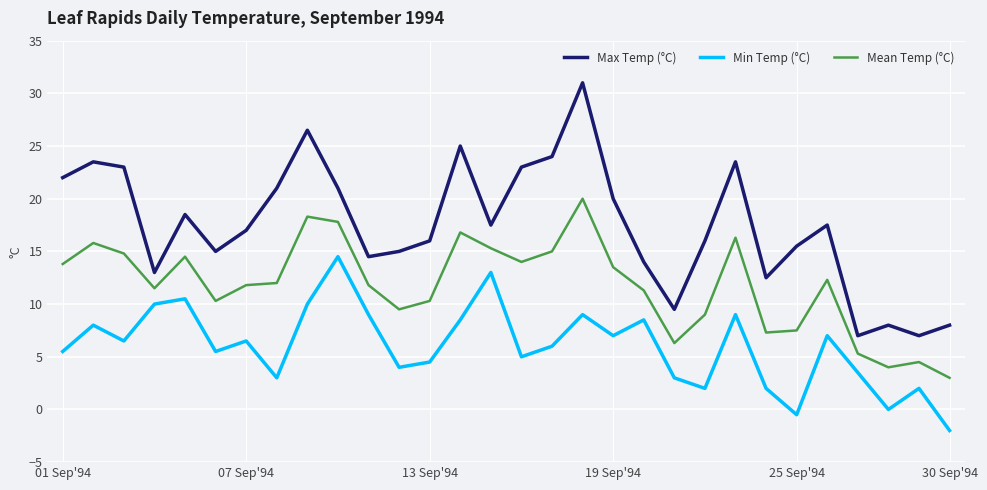

Which series has the largest range (max minus min)?

Max Temp (°C)